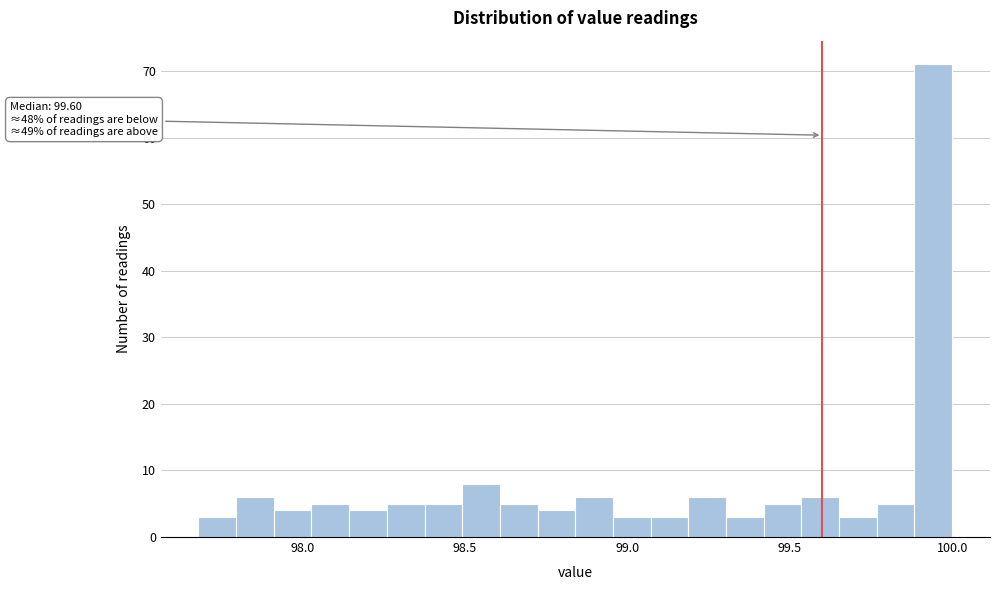

Around what value on the x-axis is the tallest bar? Give the approximate position of its centre, as read against the axis.

99.95